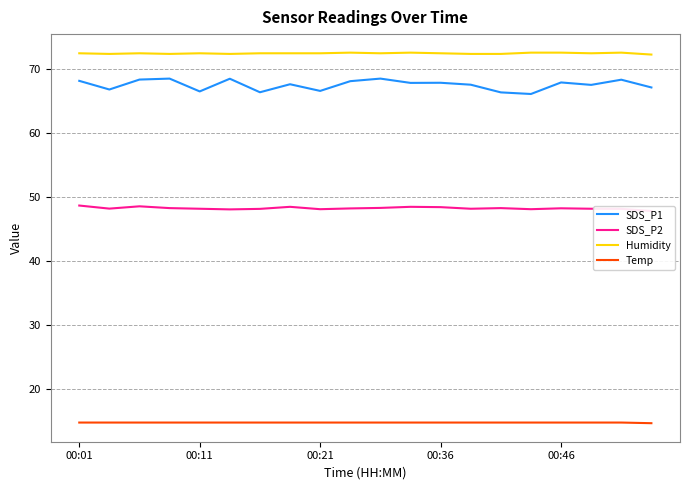

What is the highest value of the Humidity series?

72.5